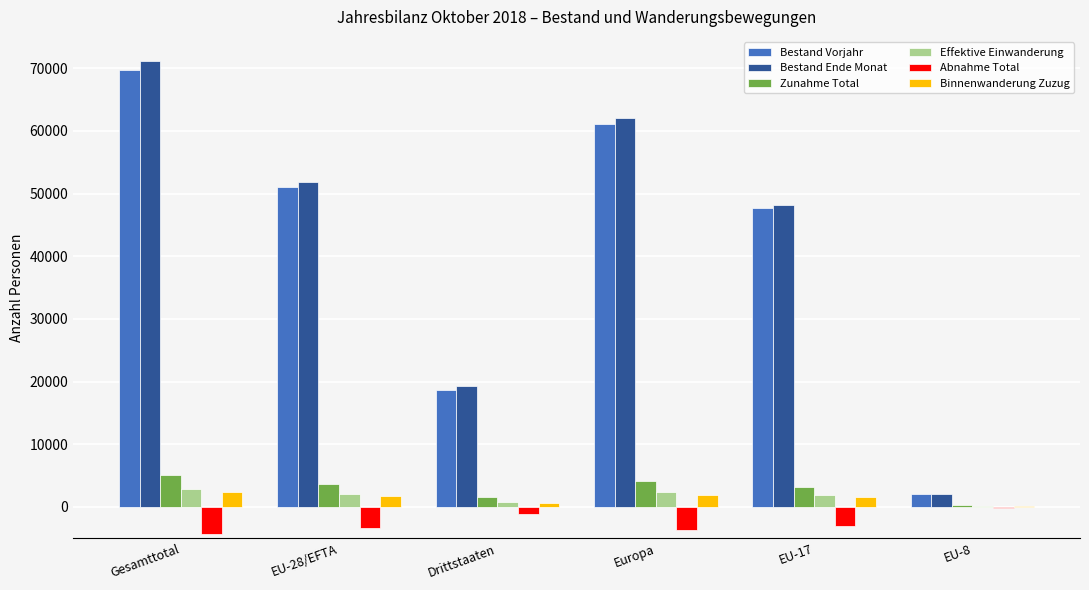

Count the number of data series in this chart.

6